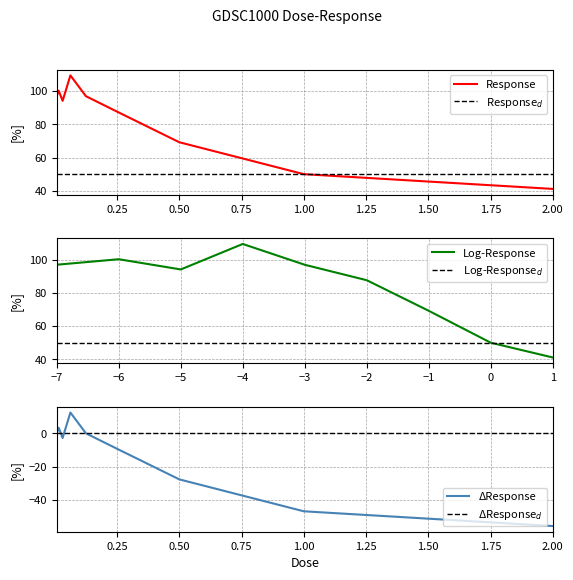

What is the value of the 3rd point from the left?

94.1